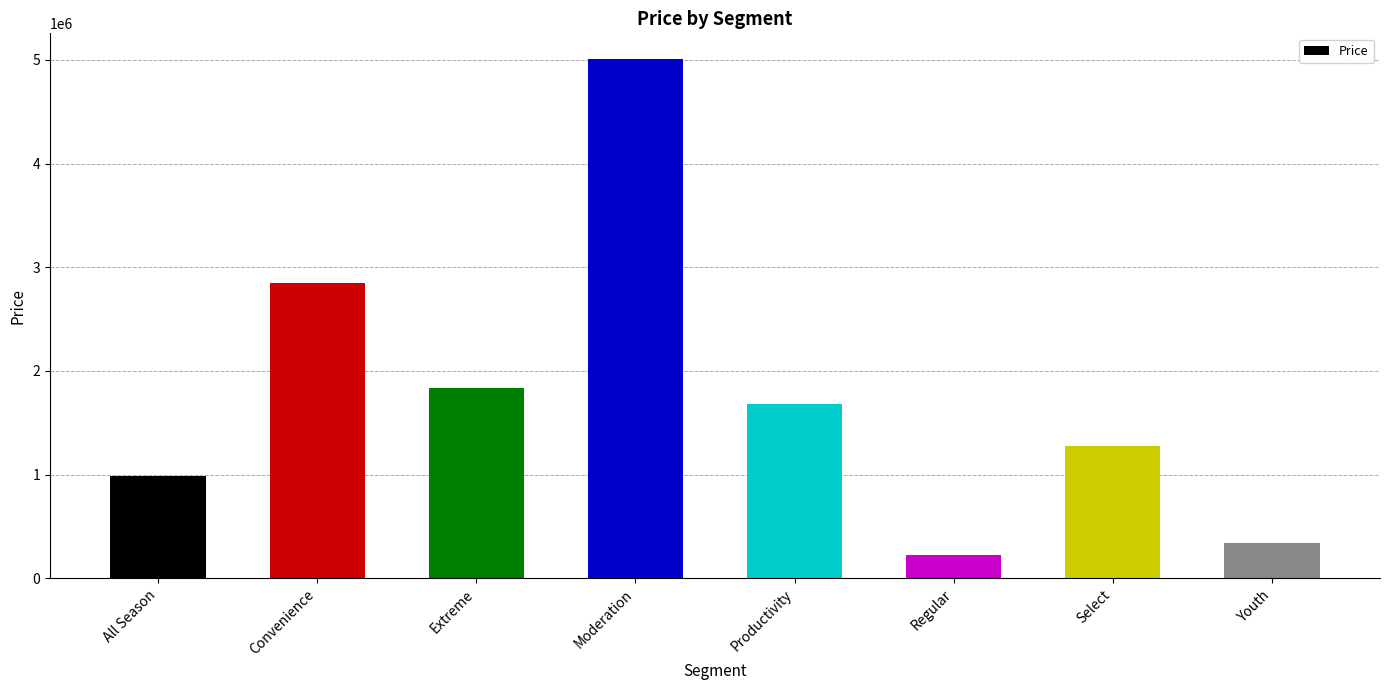

What is the difference between the values at Moderation and Youth?

4663201.6